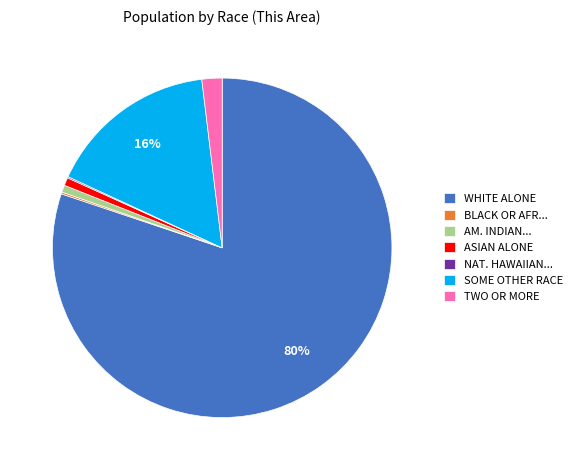

To the nearest percent, what is the difference between the largest and smallest slice percentages?

80%